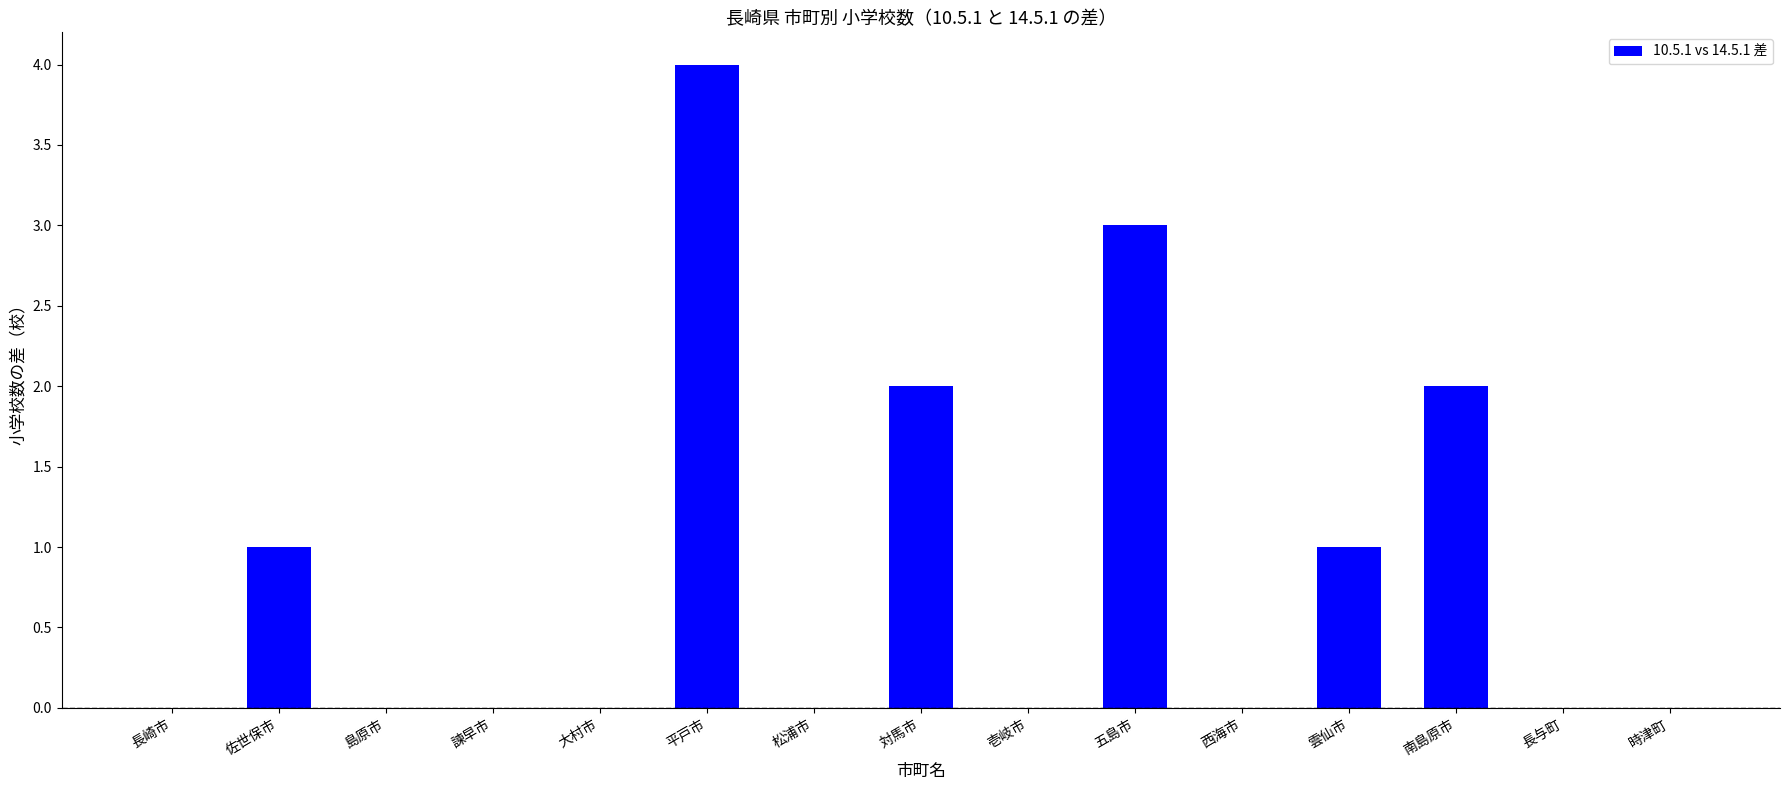

Reading right to left, extract all data points from this chart.

0	0	2	1	0	3	0	2	0	4	0	0	0	1	0